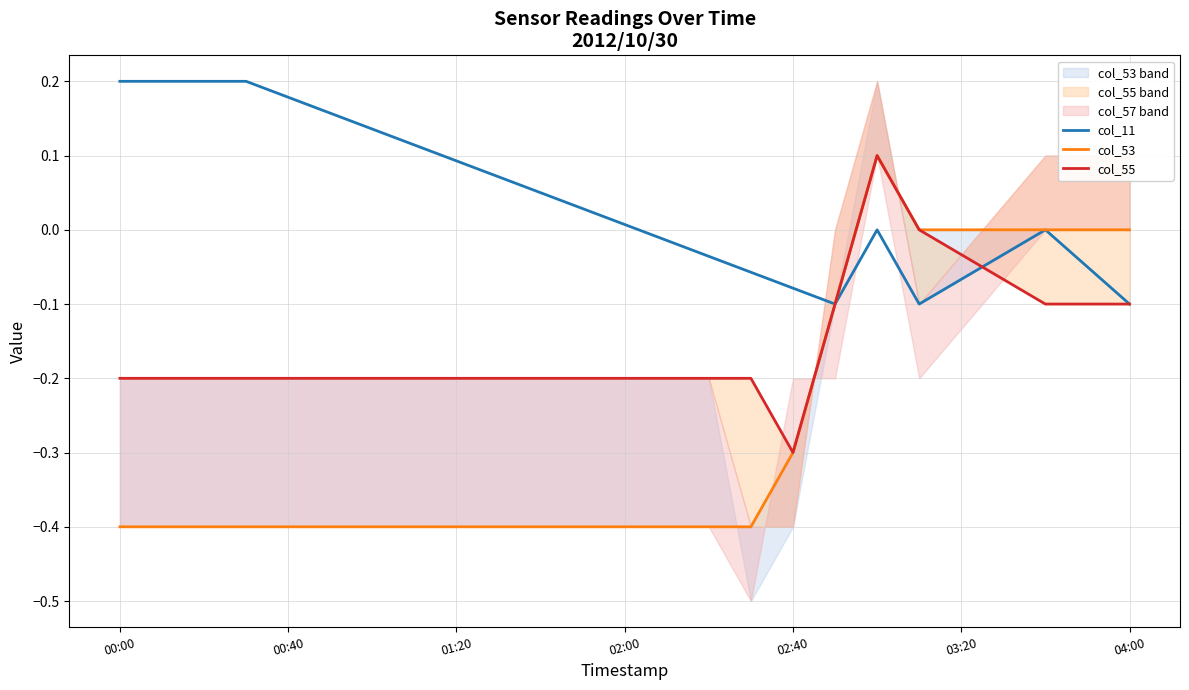

Is the value of col_55 at 17 greater than the value of col_11 at 11?

No